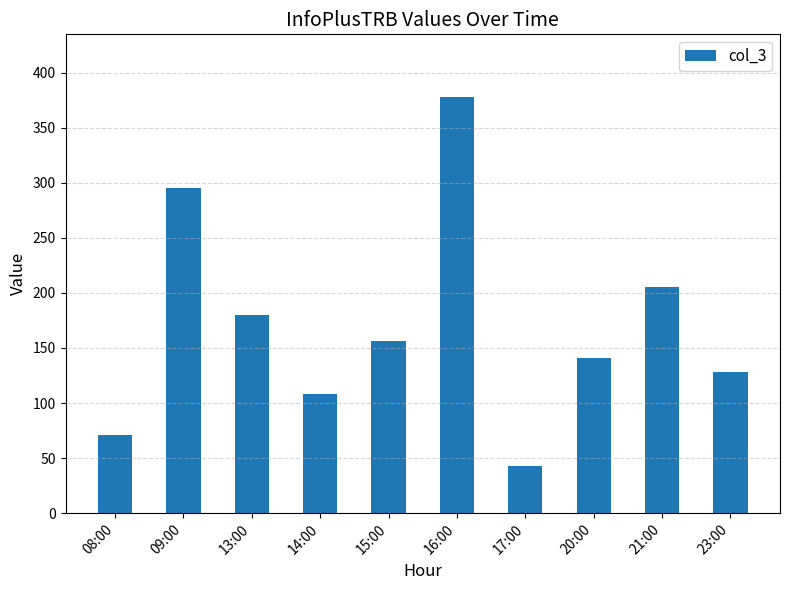

Rank the categories by value from highest to lowest.

16:00, 09:00, 21:00, 13:00, 15:00, 20:00, 23:00, 14:00, 08:00, 17:00